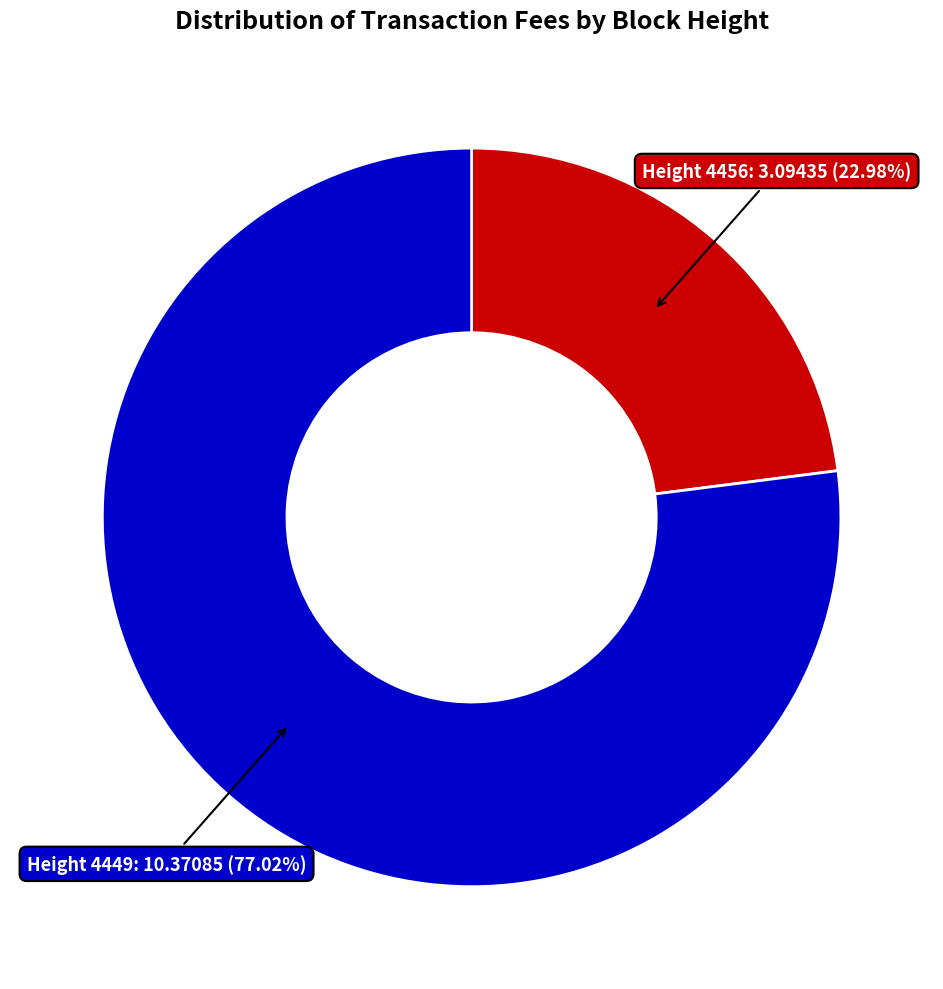

Which slice represents more than half of the pie?

Height 4449